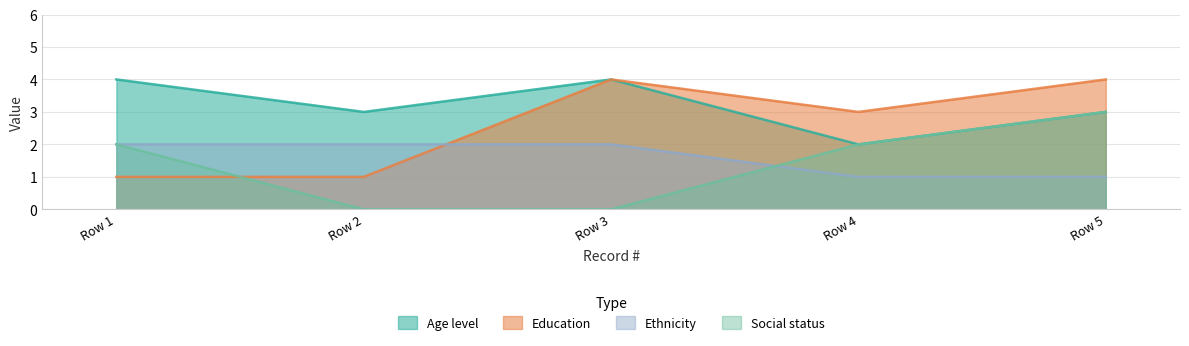

In Education, how many points are lower than both neighbors (excluding endpoints)?

1